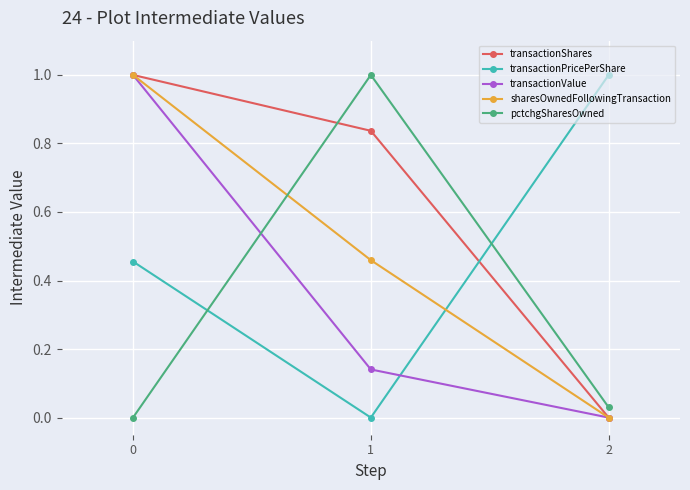

What is the spread (max minus min) of values at 1?

1.0